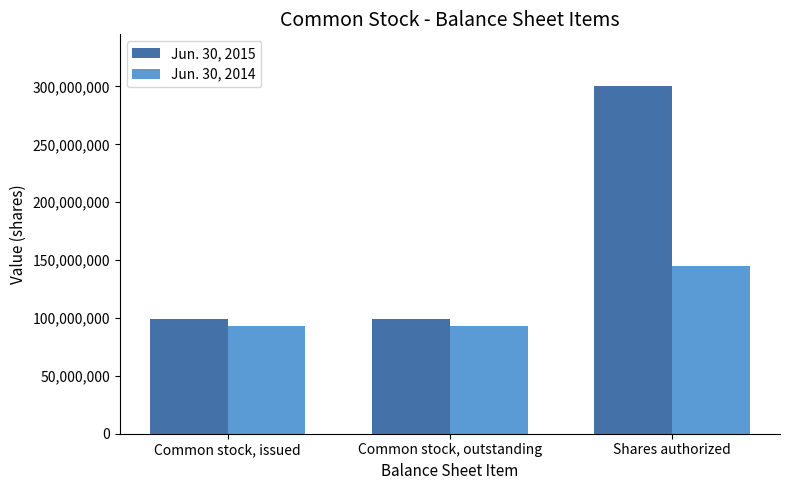

What is the average value of the Jun. 30, 2014 series?

110516000